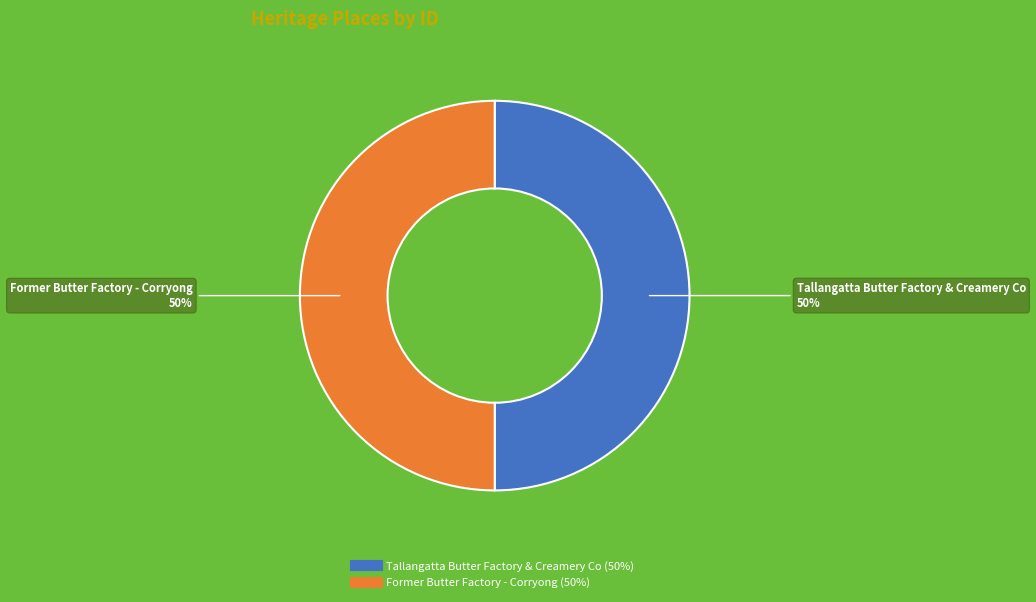

Count the number of slices in the pie.

2